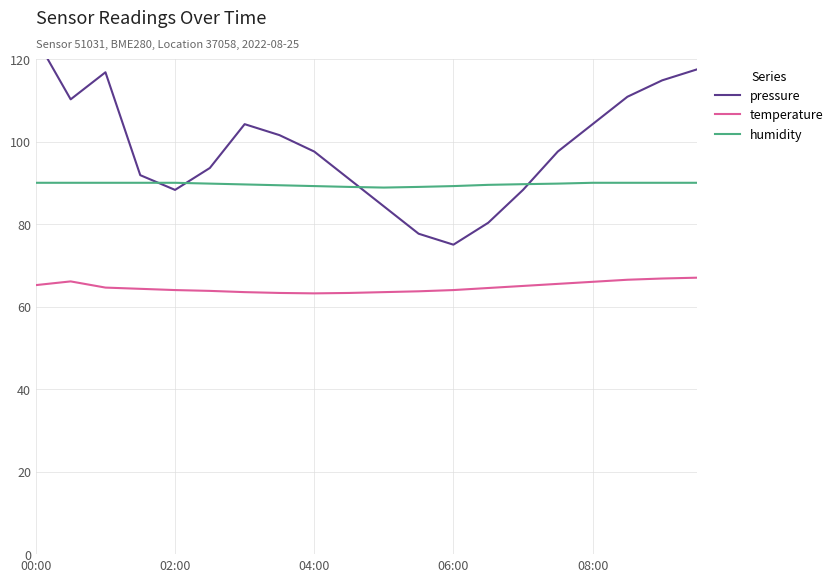

What are all the series names shown in the legend?

pressure, temperature, humidity